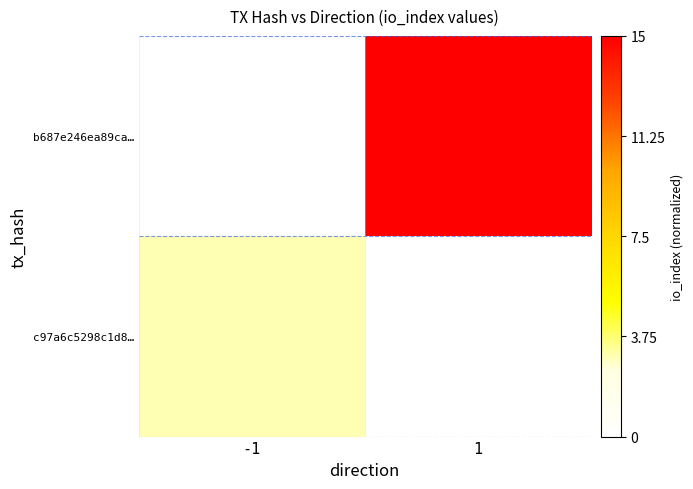

What is the difference between the maximum and minimum values?

1